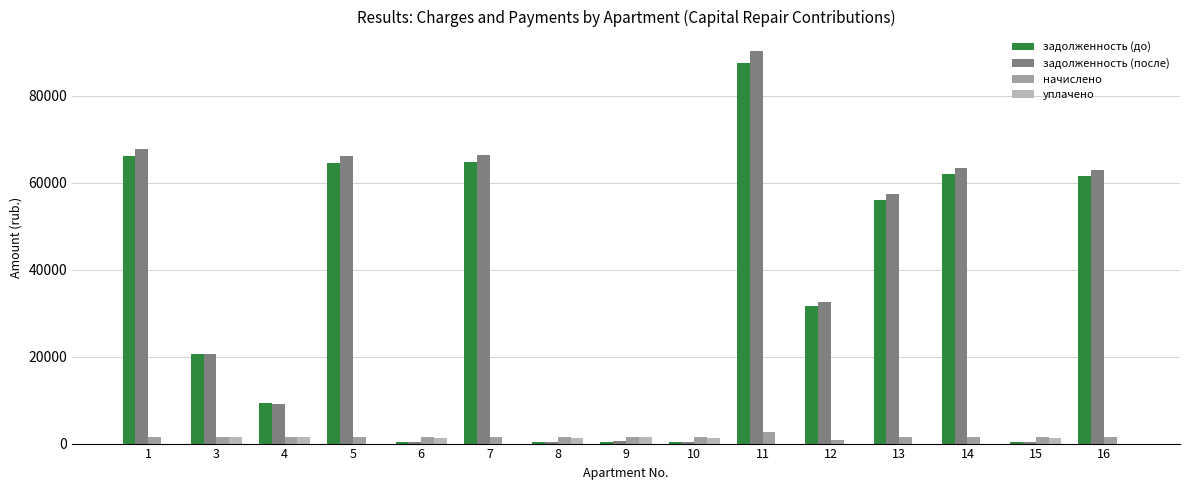

What is the sum of all уплачено values?

9980.2